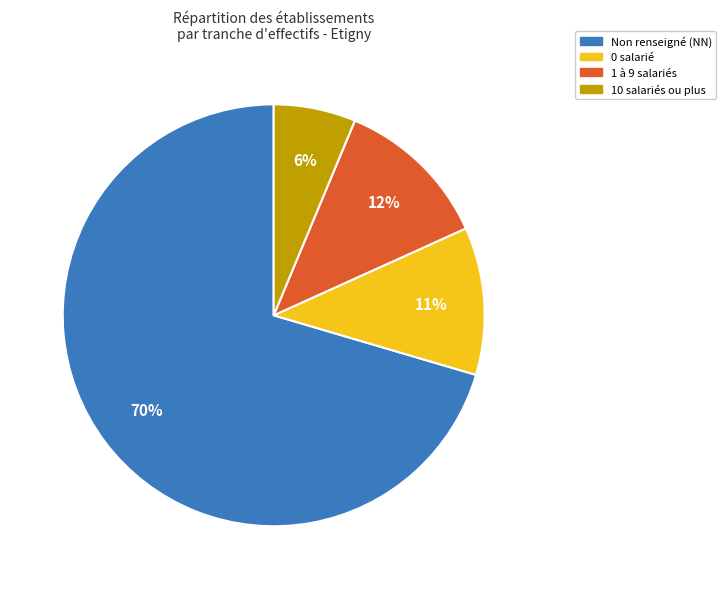

Is there any slice that represents more than half of the pie?

Yes